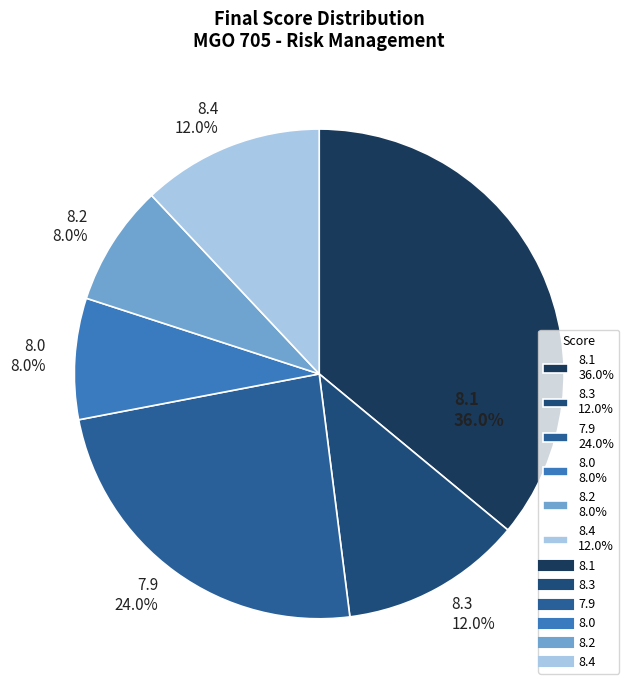

The 8.2 slice represents 8% of the pie. True or false?

True